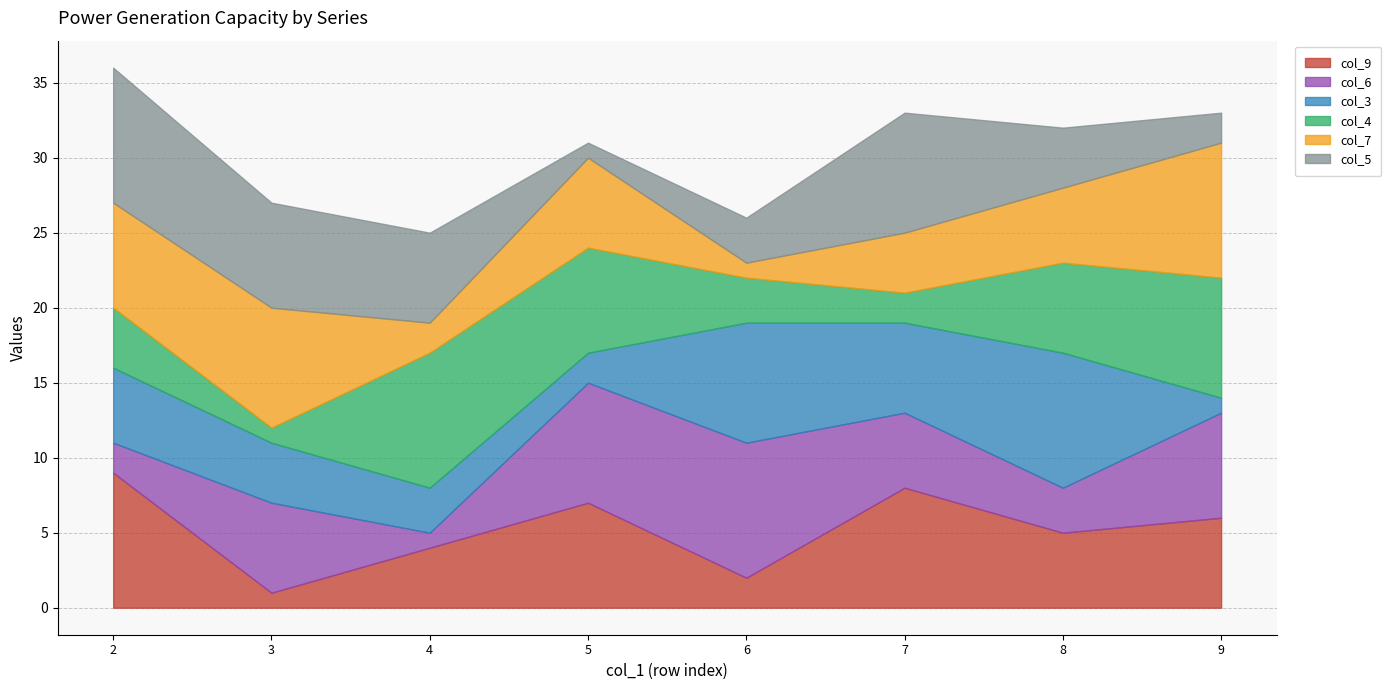

At which category does the chart reach its peak across all series?

2